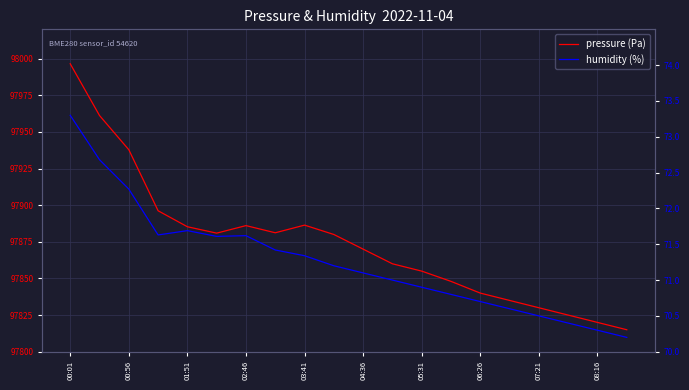

At how many categories does at least one series exceed 64580?

20